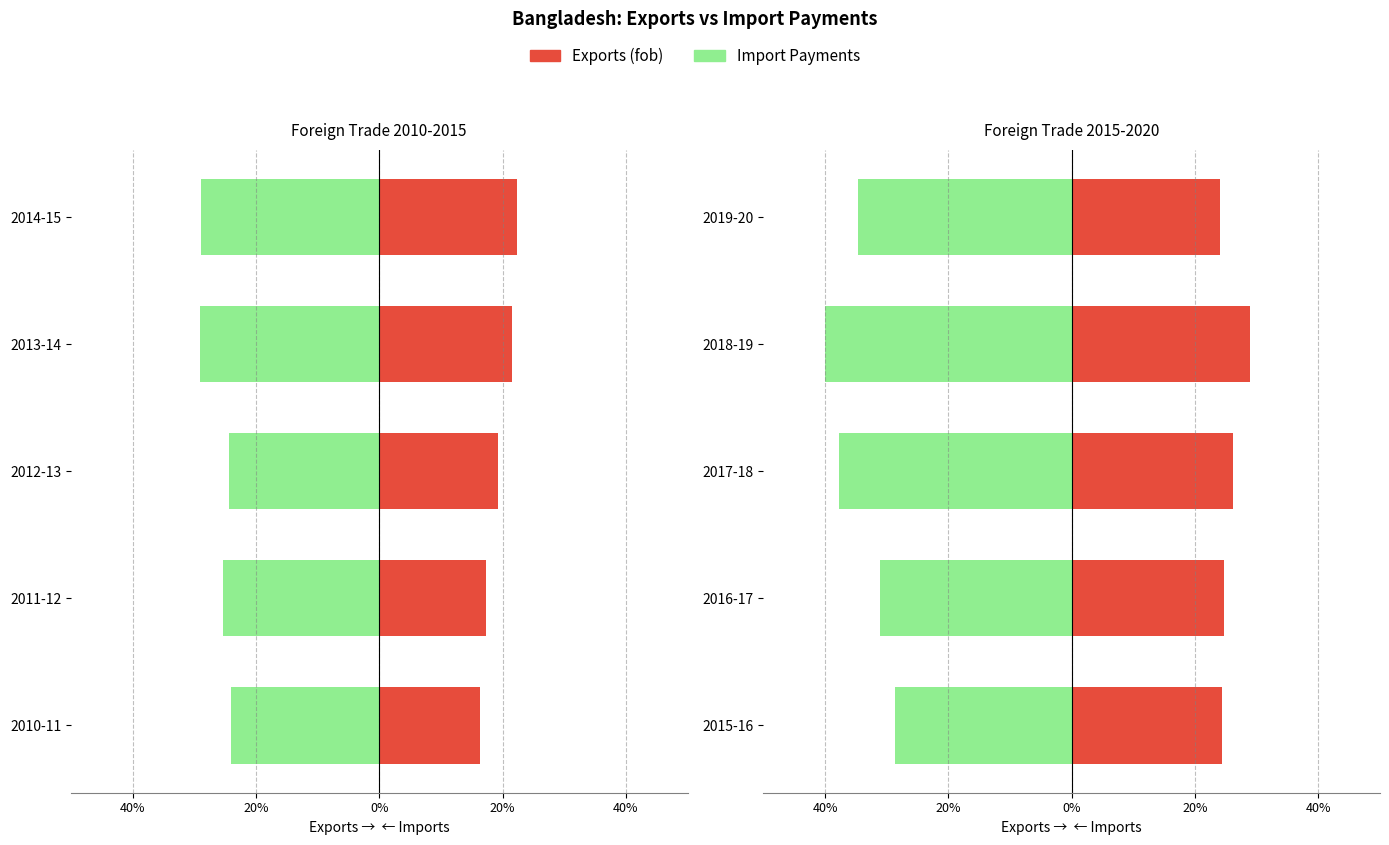

The Import Payments series shows -6.3 at 2016-17. True or false?

False